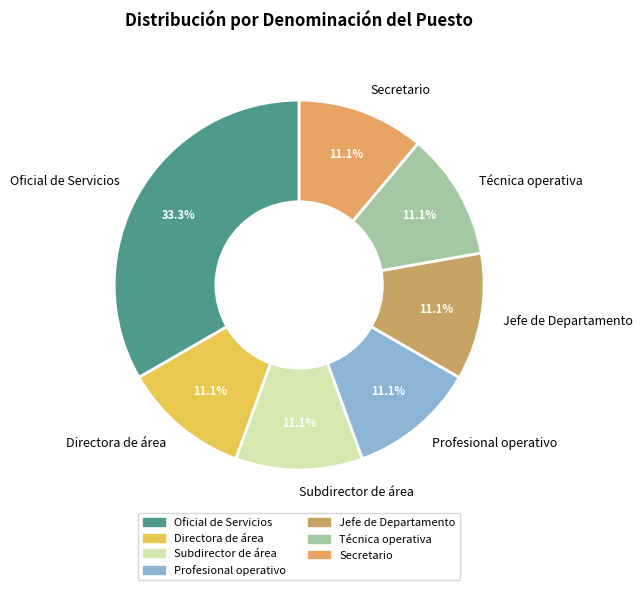

Is there any slice that represents more than half of the pie?

No